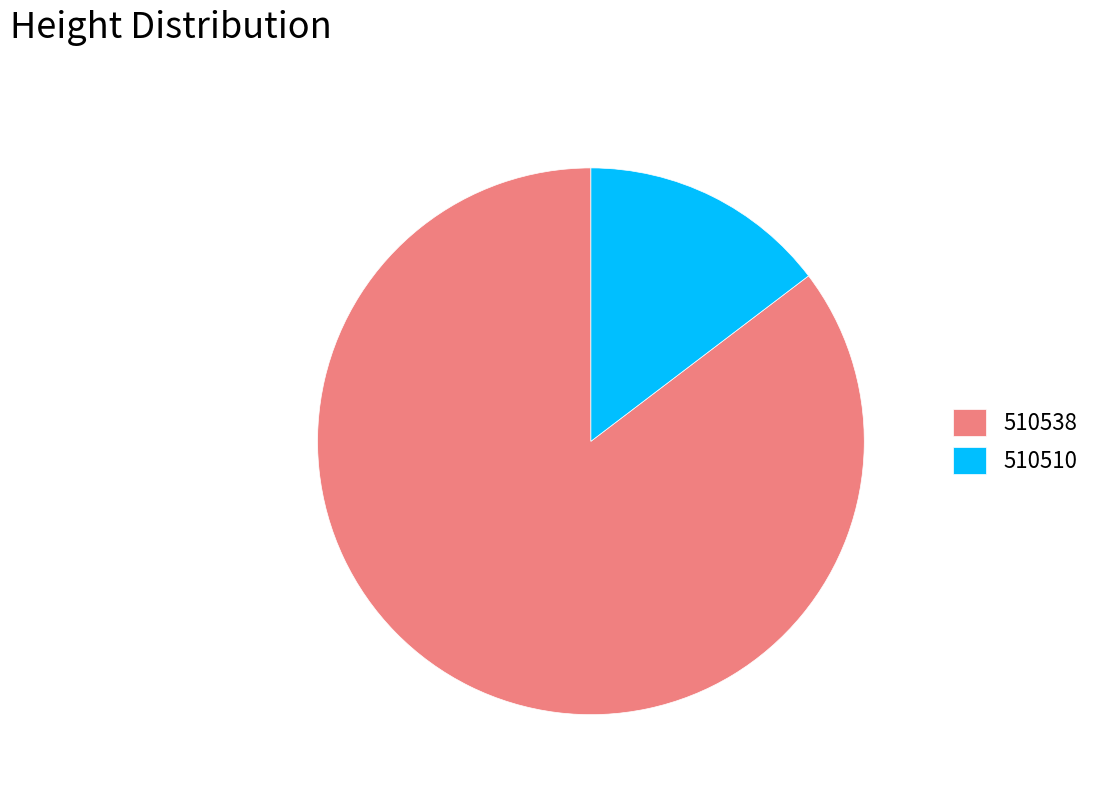

Is it true that 510510 is 22% of the pie?

False